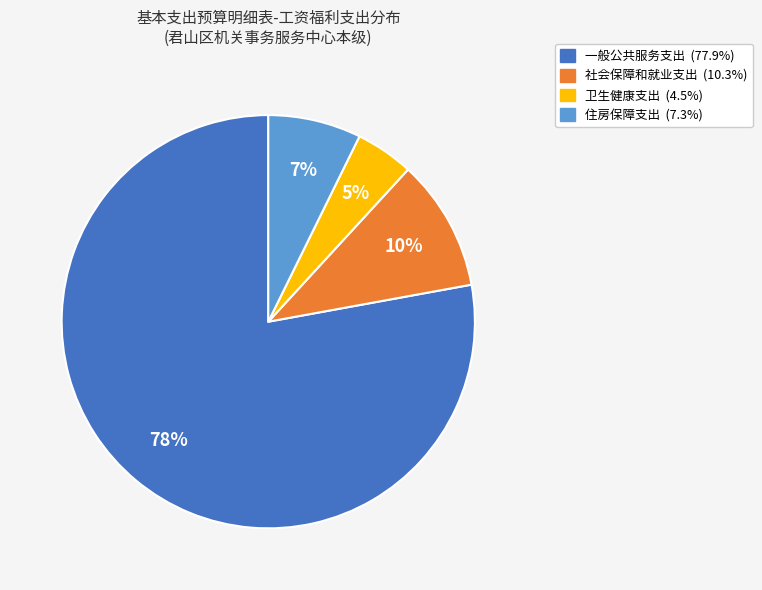

Rank the categories by value from lowest to highest.

卫生健康支出, 住房保障支出, 社会保障和就业支出, 一般公共服务支出